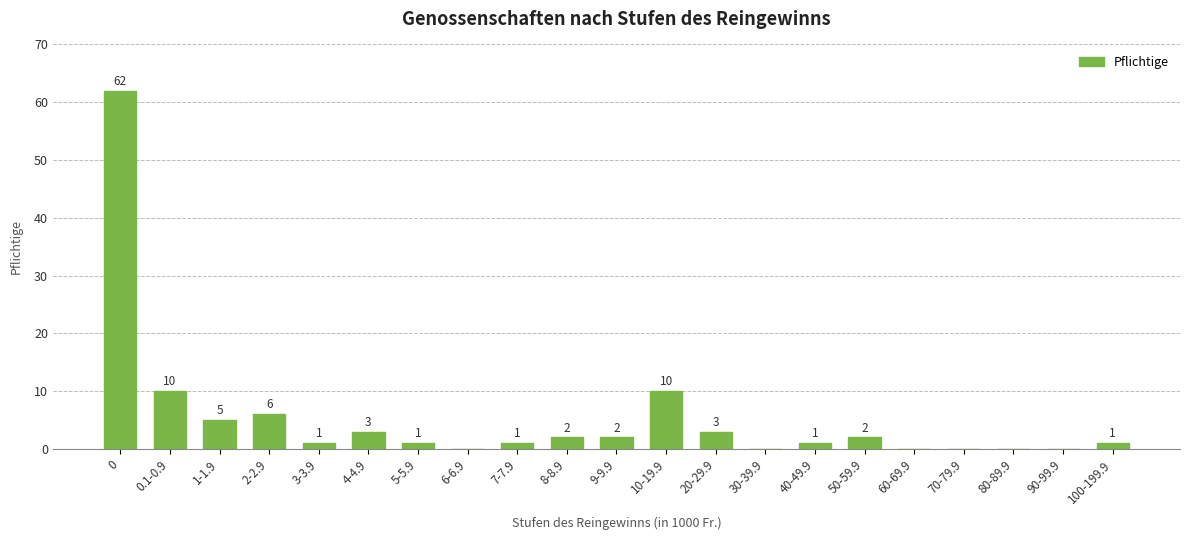

What is the sum of the values at 7-7.9 and 1-1.9?

6